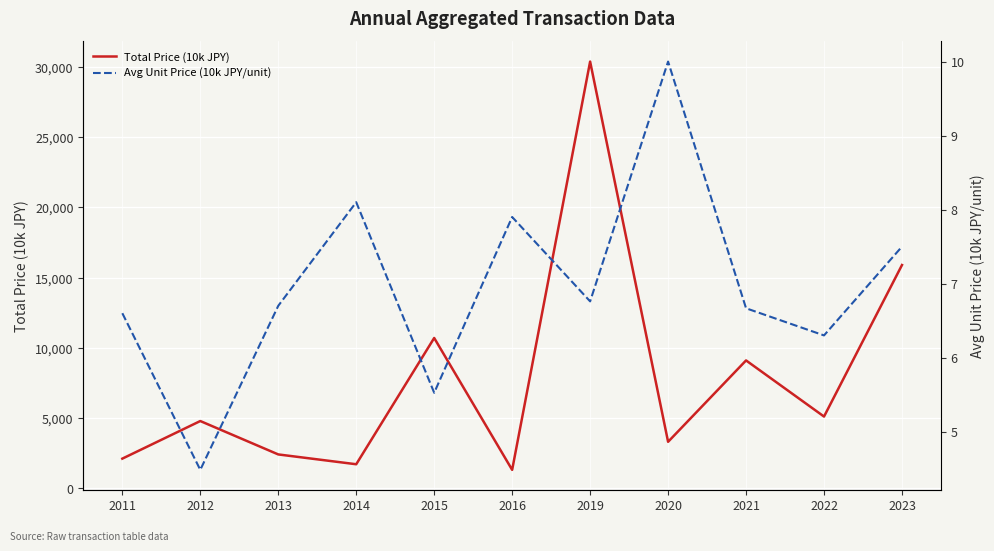

Reading right to left, transcribe all the data shown in this chart.

Total Price (10k JPY): 15900.0	5100.0	9100.0	3300.0	30400.0	1300.0	10700.0	1700.0	2400.0	4780.0	2100.0
Avg Unit Price (10k JPY/unit): 7.5	6.3	6.7	10.0	6.8	7.9	5.5	8.1	6.7	4.5	6.6